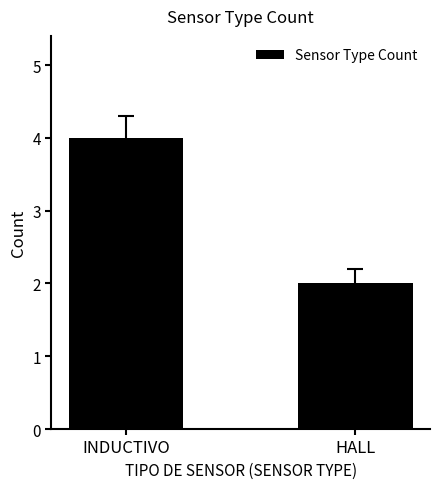

Reading left to right, transcribe all the data shown in this chart.

INDUCTIVO=4	HALL=2